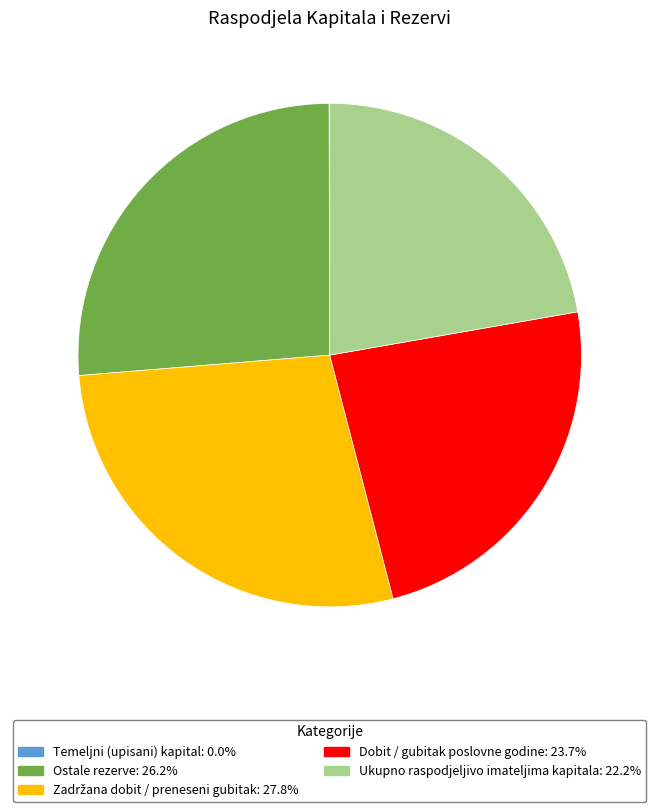

Is the sum of Ukupno raspodjeljivo imateljima kapitala: 22.2% and Ostale rezerve: 26.2% greater than half?

No